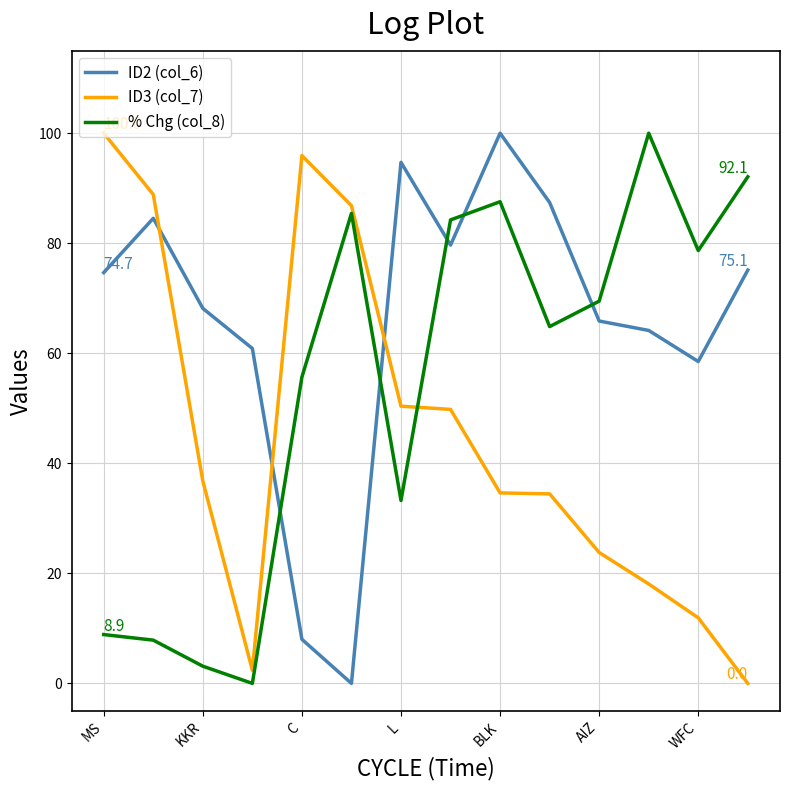

True or false: ID2 (col_6) and ID3 (col_7) intersect in this chart.

True